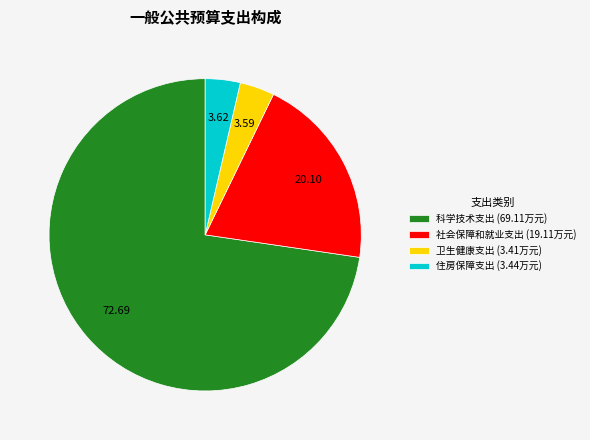

Which has a higher value, 卫生健康支出 (3.41万元) or 社会保障和就业支出 (19.11万元)?

社会保障和就业支出 (19.11万元)